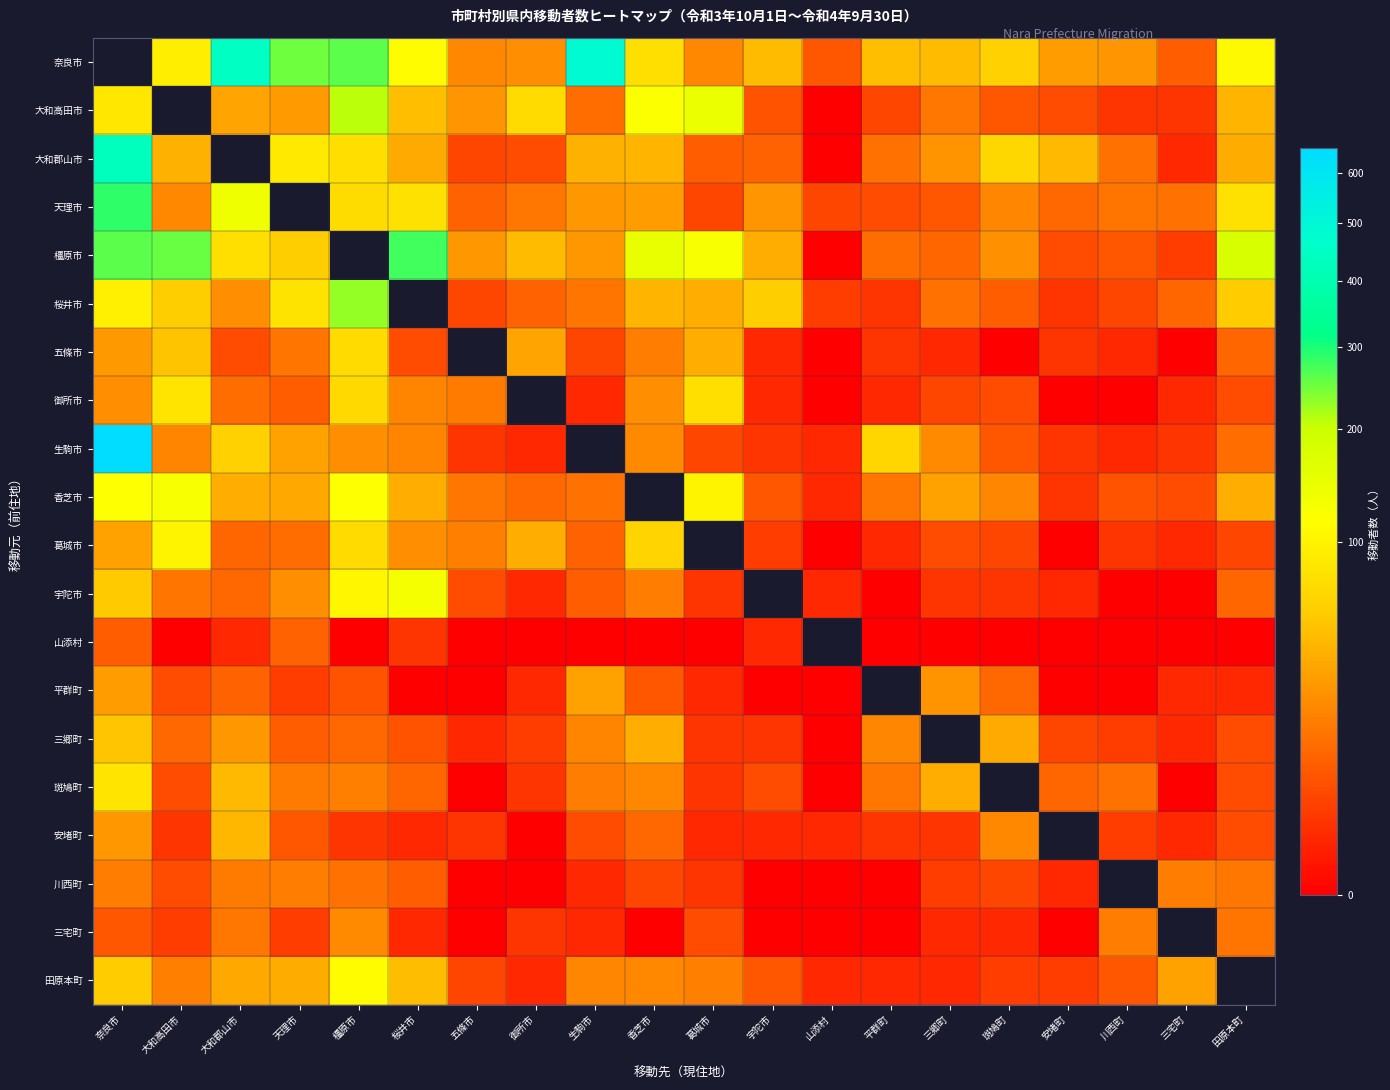

List the series in order of their overall mean, highest first.

奈良市, 大和高田市, 大和郡山市, 天理市, 橿原市, 桜井市, 五條市, 御所市, 生駒市, 香芝市, 葛城市, 宇陀市, 山添村, 平群町, 三郷町, 斑鳩町, 安堵町, 川西町, 三宅町, 田原本町